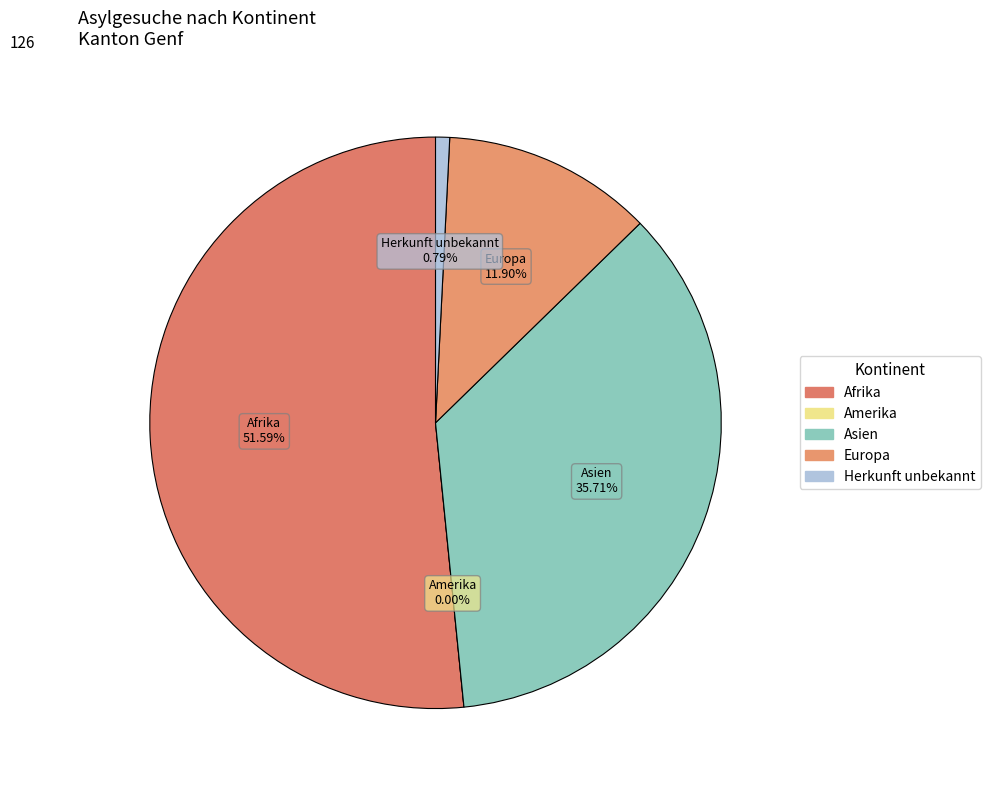

Rank the categories by value from lowest to highest.

Amerika, Herkunft unbekannt, Europa, Asien, Afrika